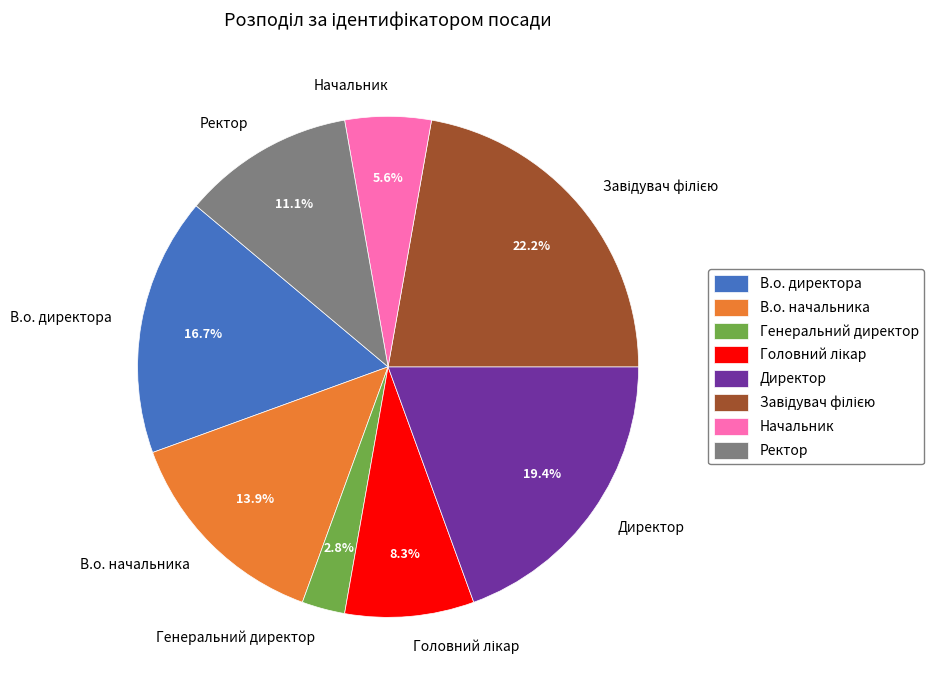

Is the sum of Генеральний директор and Ректор greater than half?

No